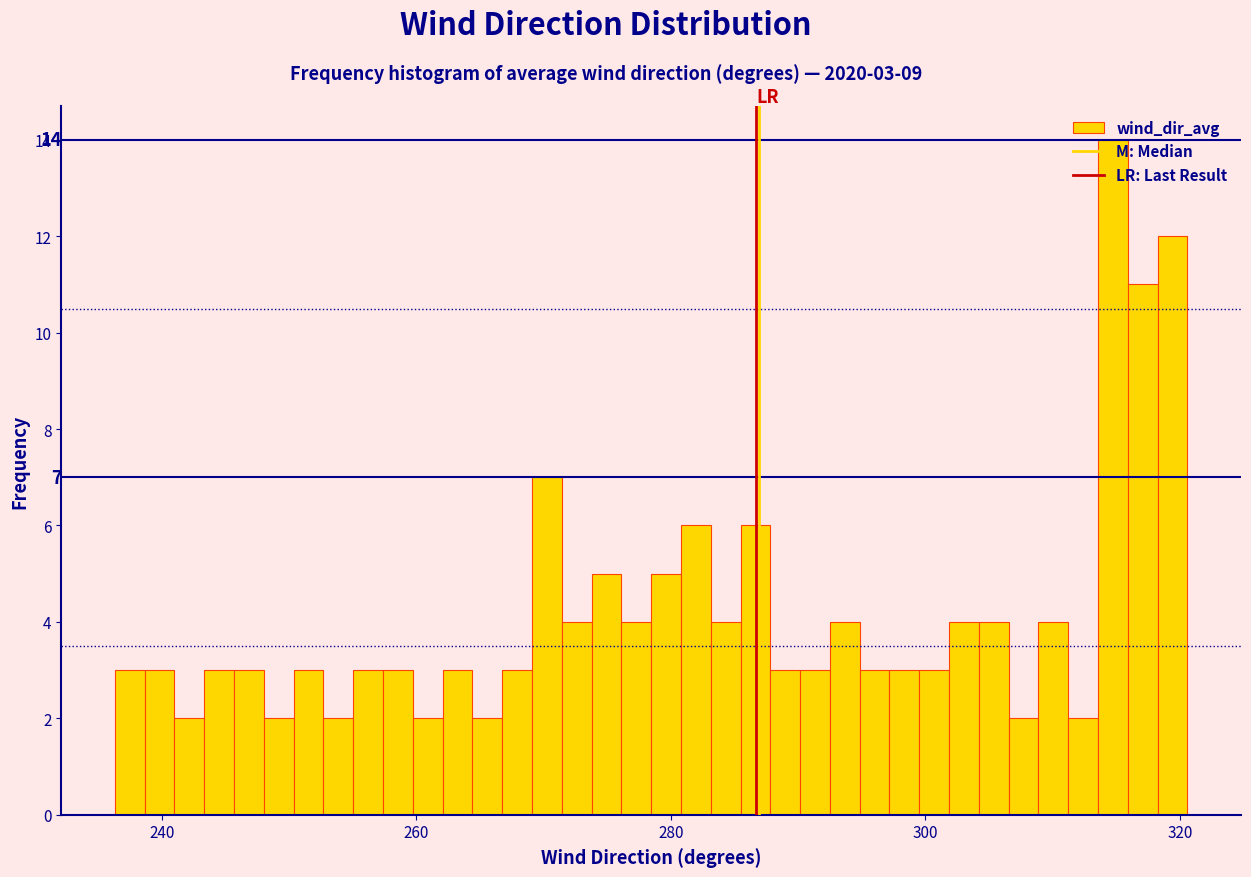

Around what value on the x-axis is the tallest bar? Give the approximate position of its centre, as read against the axis.

314